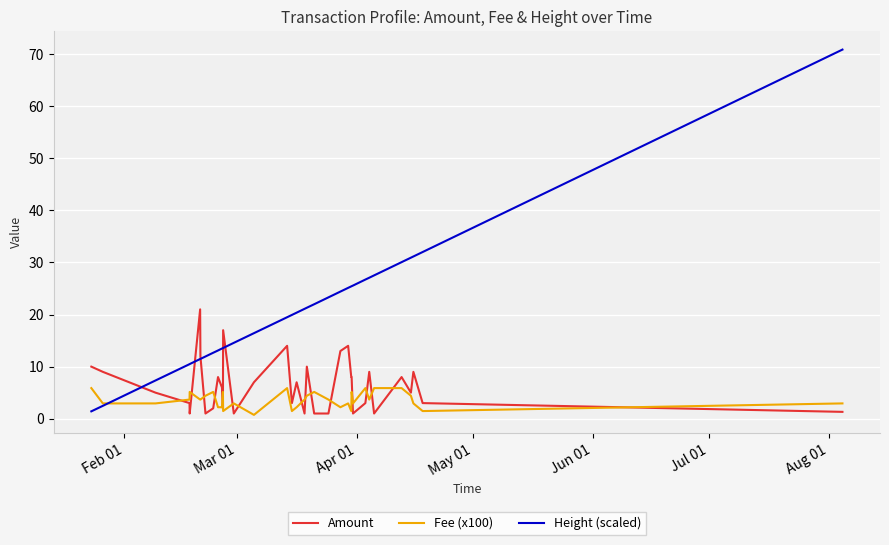

List the series in order of their peak value, highest first.

Height (scaled), Amount, Fee (x100)